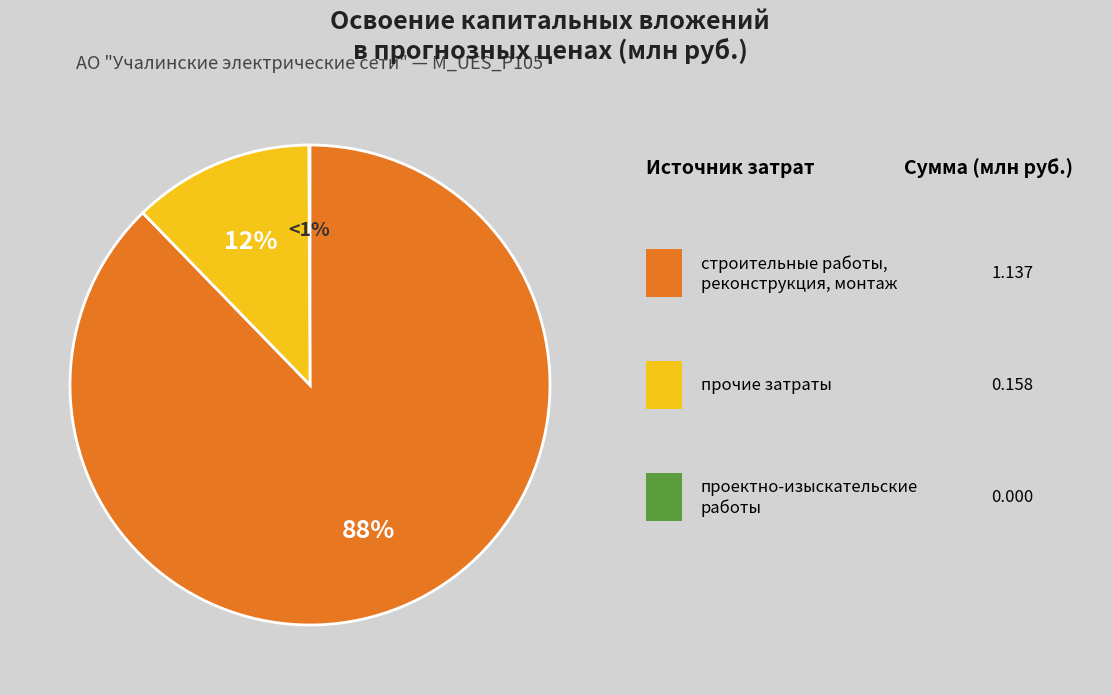

The проектно-изыскательские работы slice represents 1% of the pie. True or false?

False